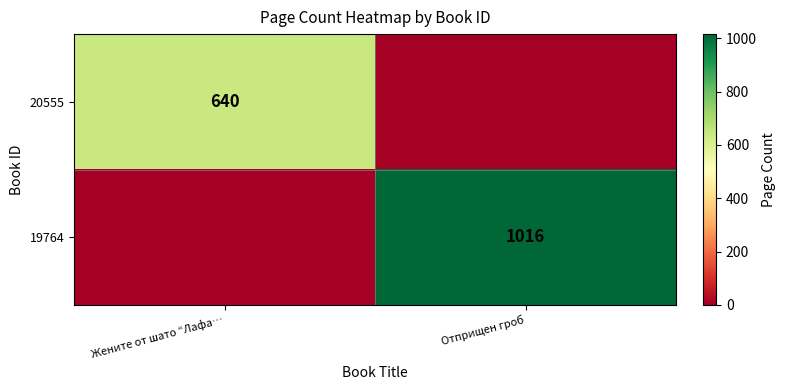

What is the greatest value displayed?

1016